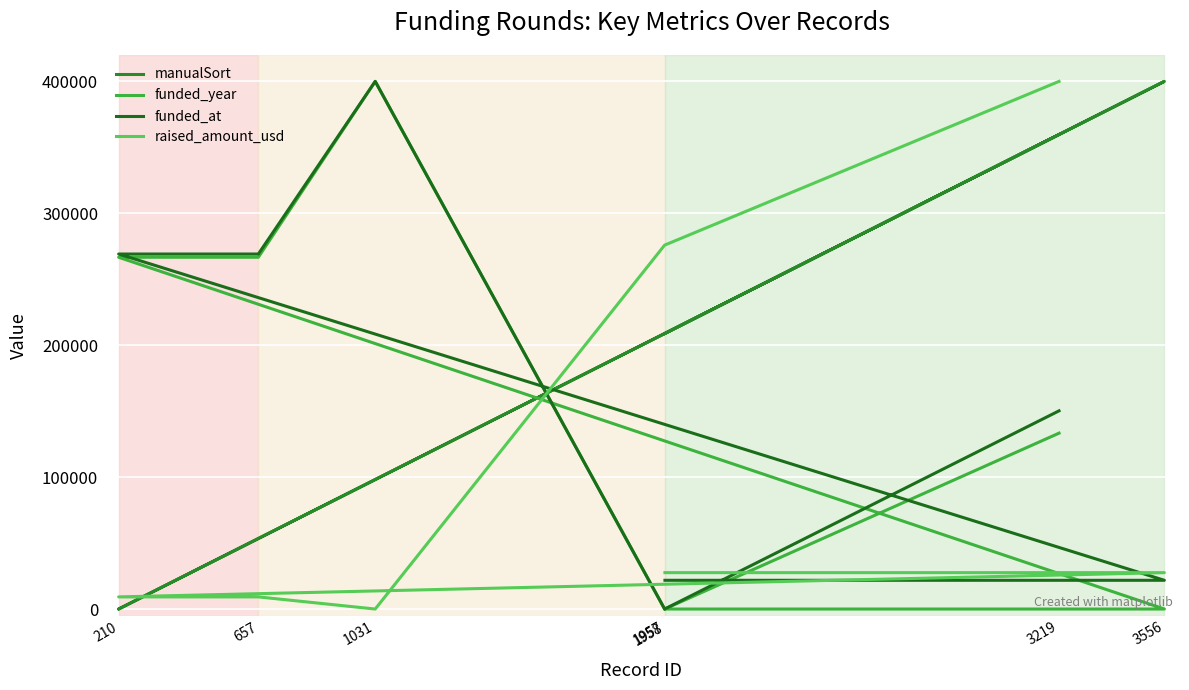

Between 1031 and 1958, which is larger?

1958